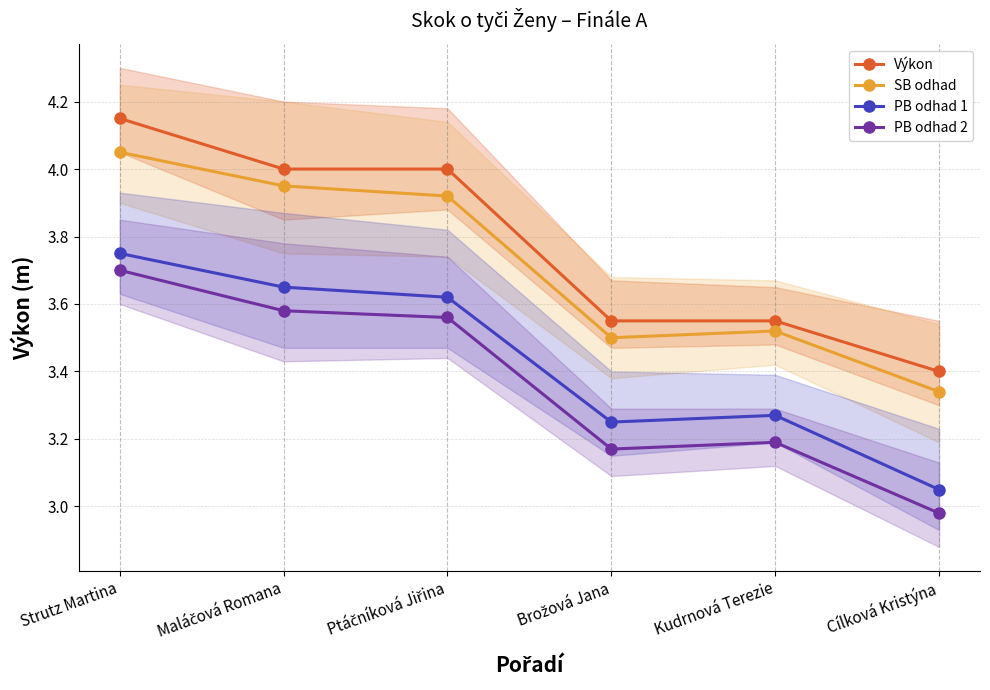

What is the label of the 2nd point from the left?

Maláčová Romana